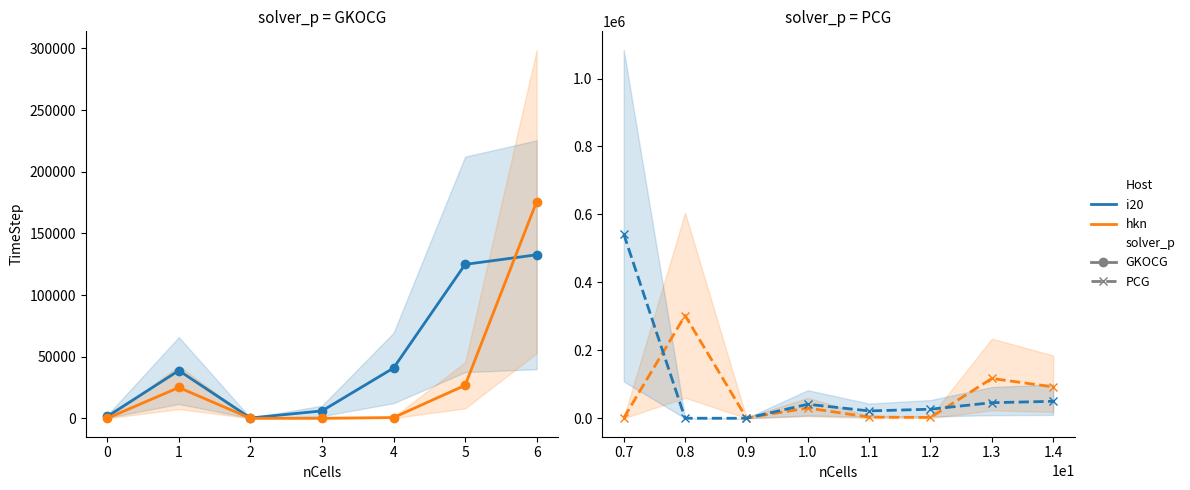

Which series has the widest spread of values?

i20